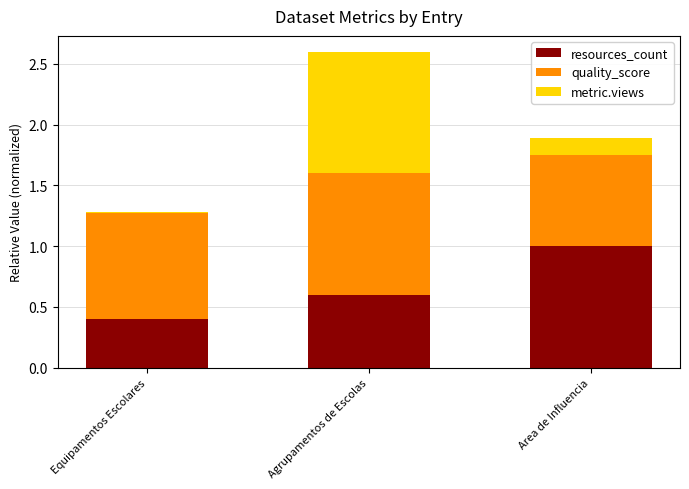

Count the number of categories in the chart.

3